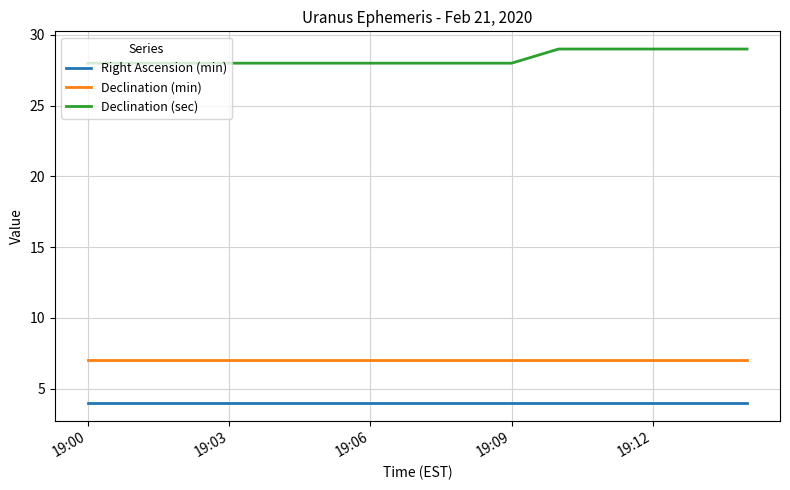

List the series in order of their peak value, highest first.

Declination (sec), Declination (min), Right Ascension (min)